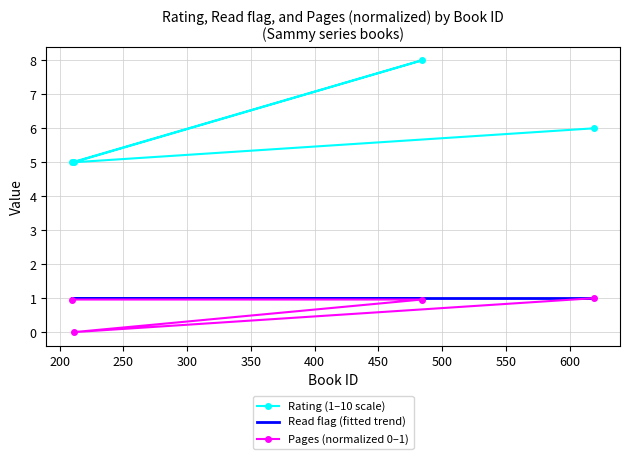

What is the sum of all Pages (normalized 0–1) values?

2.9